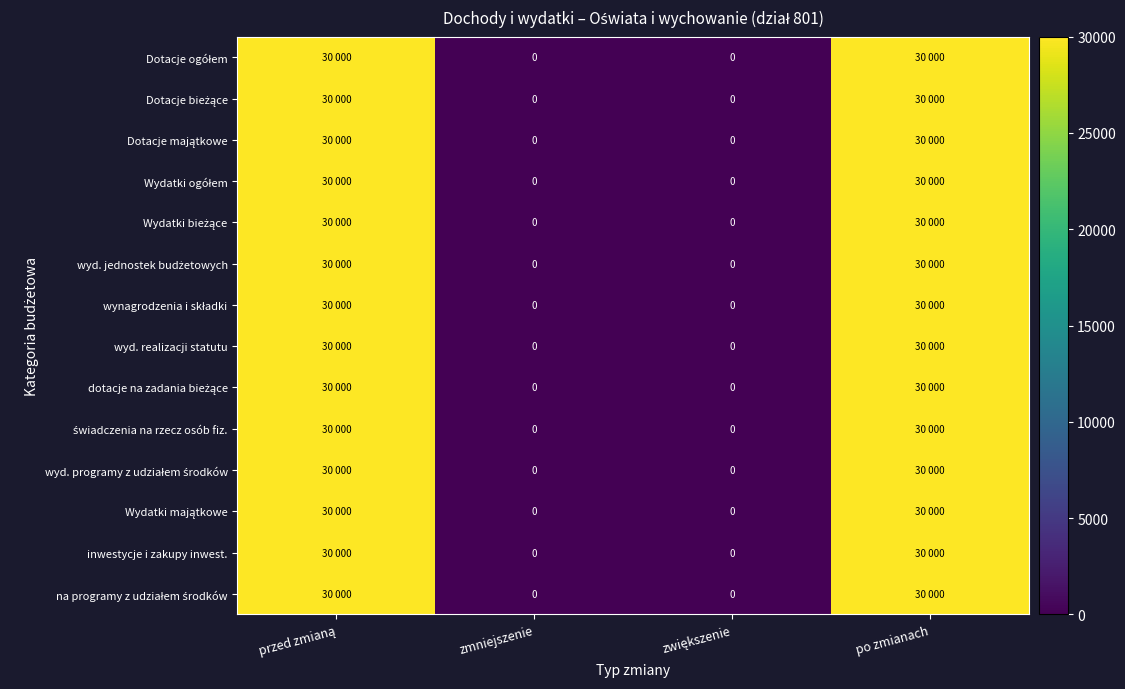

Which series has the largest total across all categories?

Dotacje ogółem